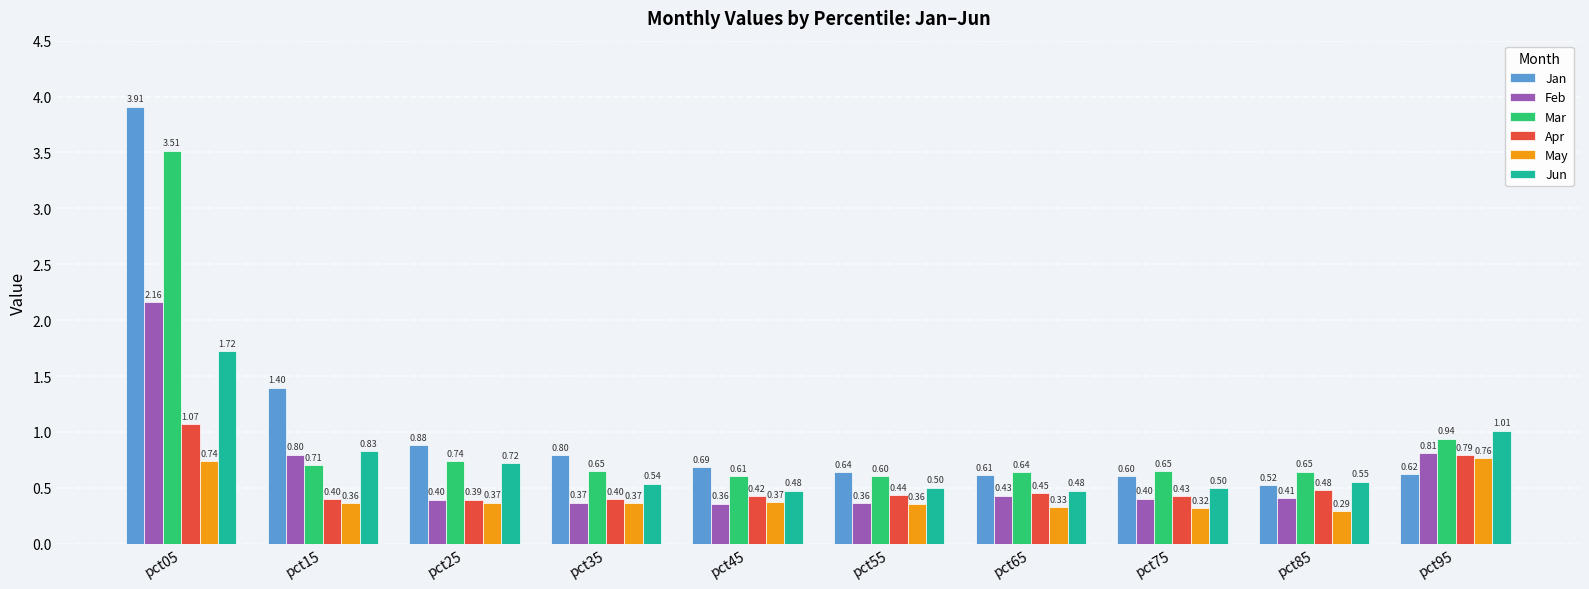

How many bars are there in total?

60